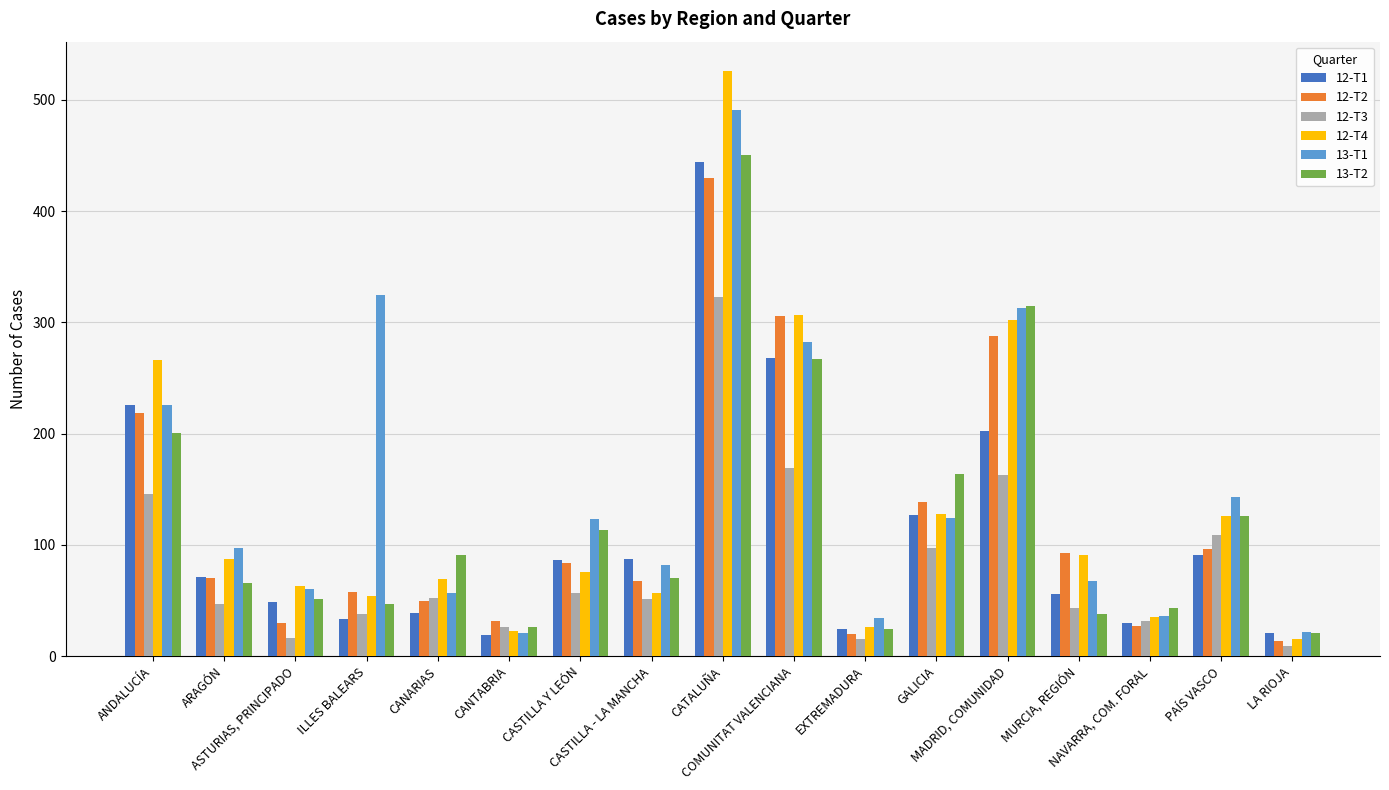

At how many categories does at least one series exceed 29?

16